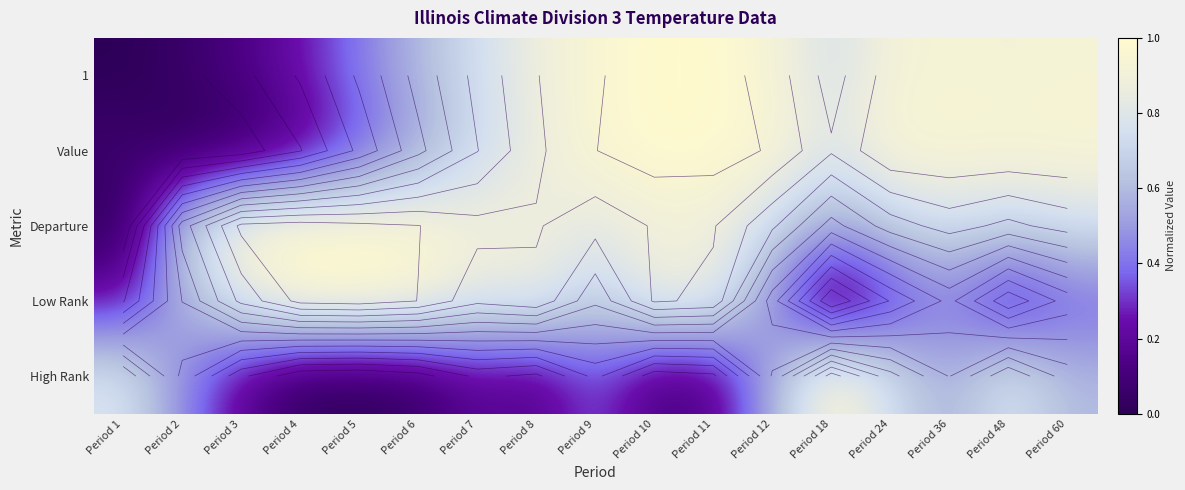

Which has a higher value, Period 5 or Period 24?

Period 24